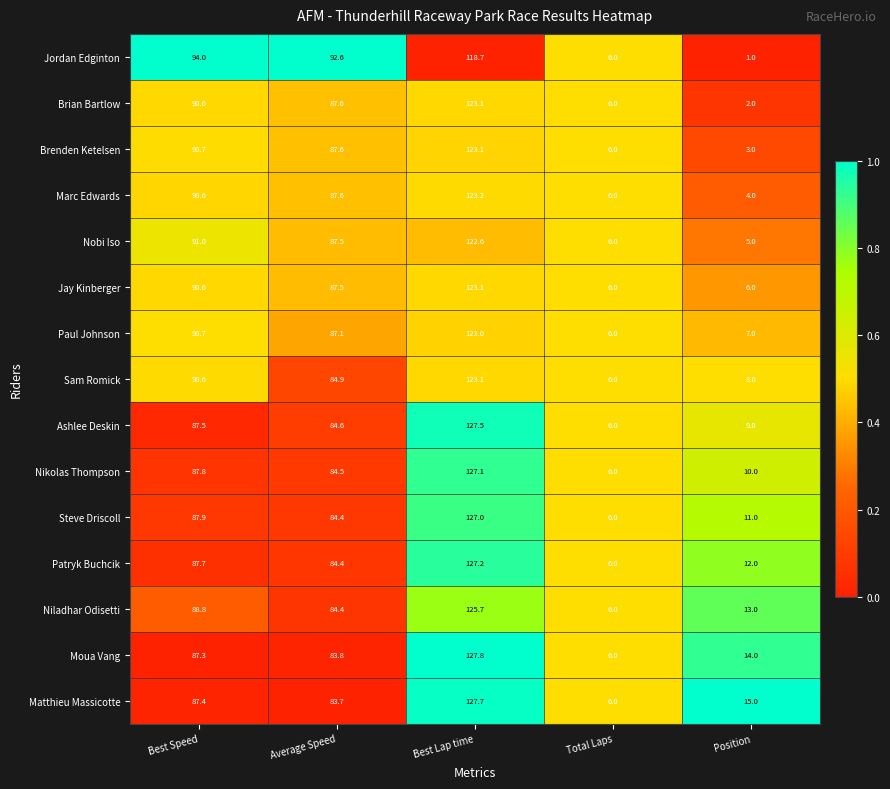

What is the difference between the Jay Kinberger values at Best Speed and Average Speed?

3.1